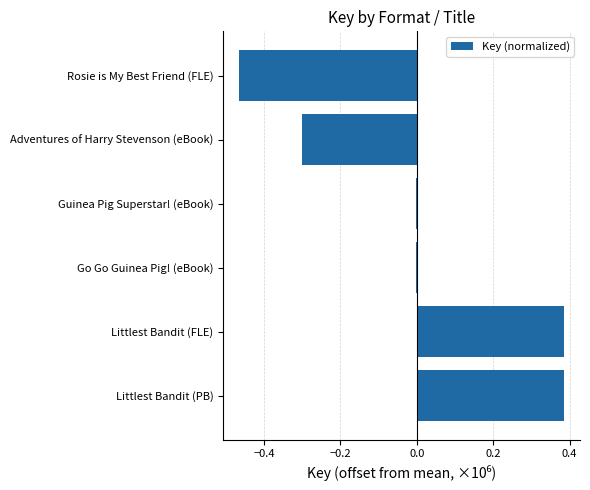

The chart shows a value of -0.2 at Adventures of Harry Stevenson (eBook). True or false?

False